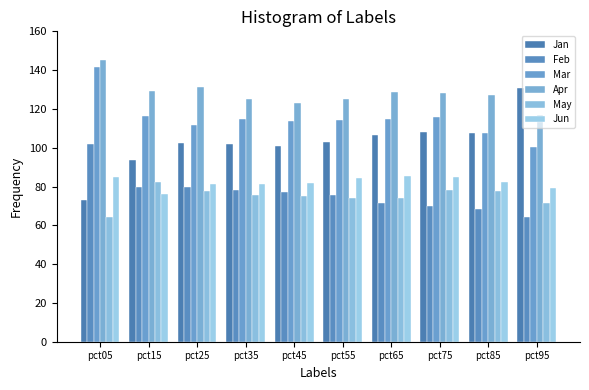

List the series in order of their peak value, highest first.

Apr, Mar, Jan, Feb, Jun, May